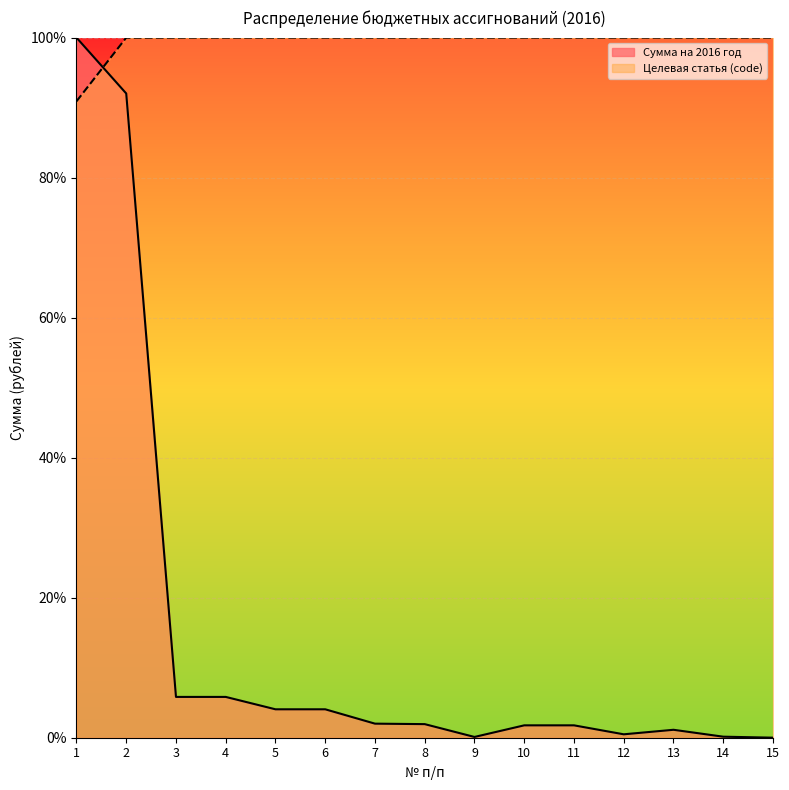

What are all the series names shown in the legend?

Сумма на 2016 год, Целевая статья (code)